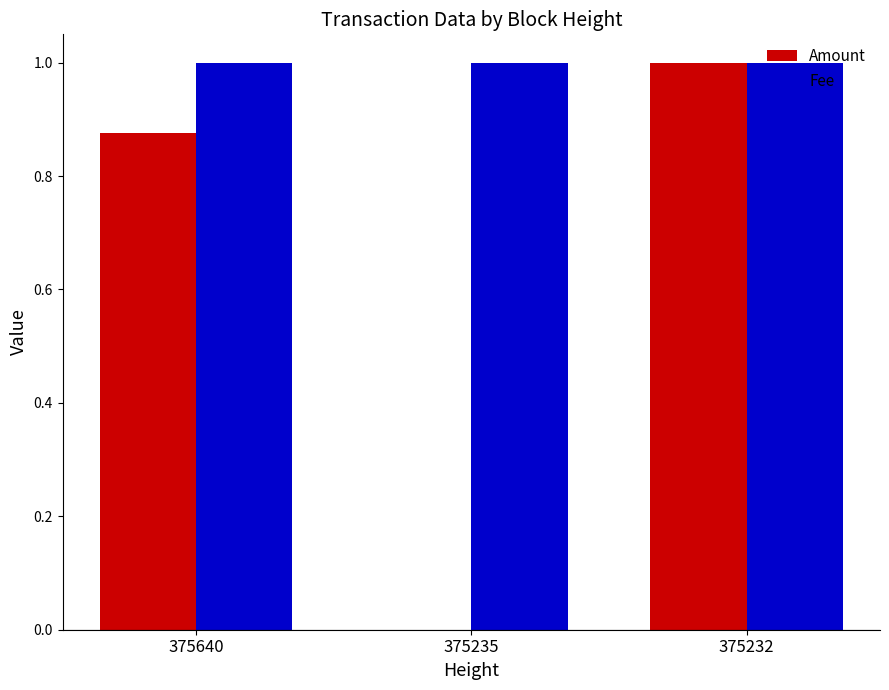

What is the sum of the Amount values at 375232 and 375640?

1.9